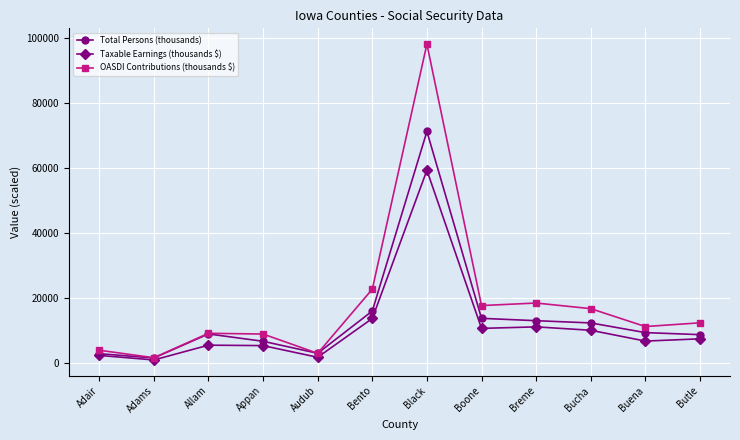

How many lines are shown in the chart?

3